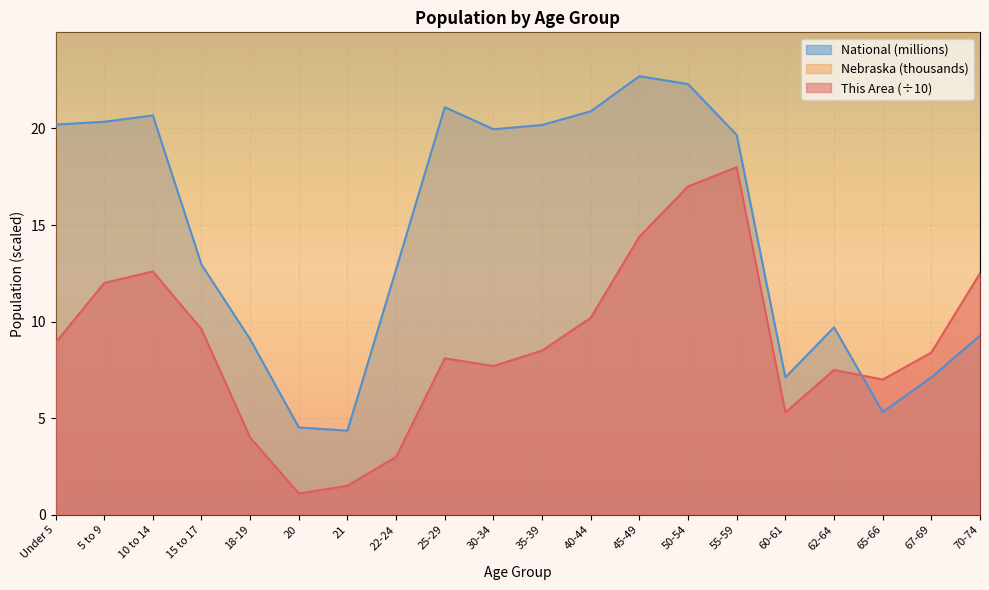

What are all the series names shown in the legend?

This Area, Nebraska, National